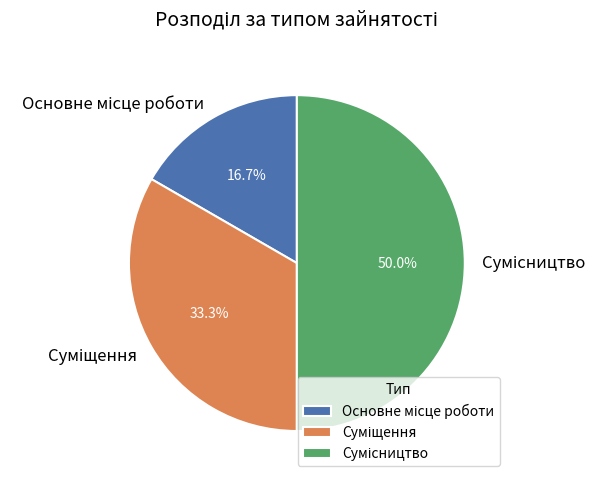

Is there a majority slice in this chart?

No